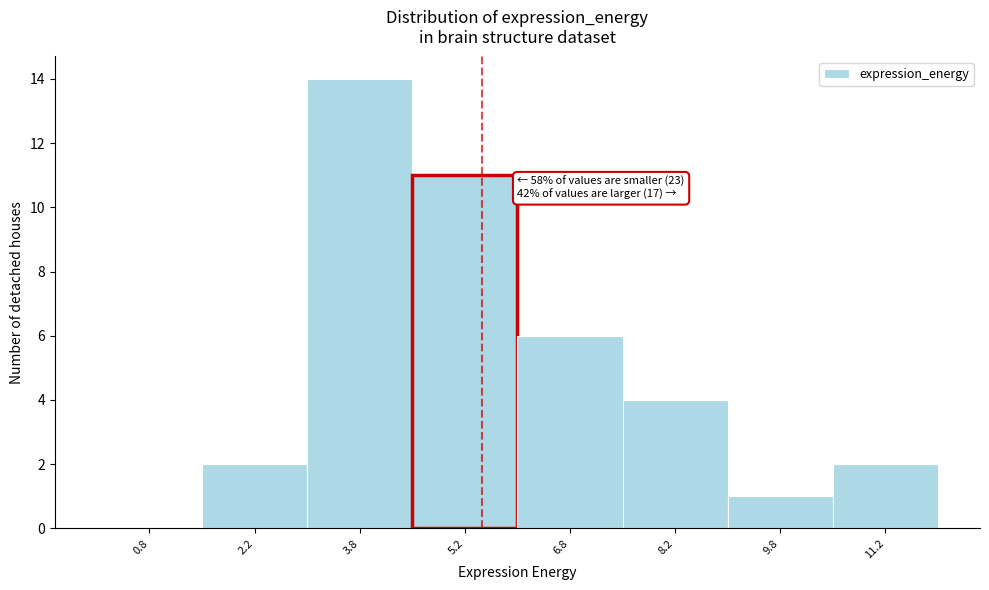

Which range on the x-axis has the tallest bar?

3.0 to 4.5